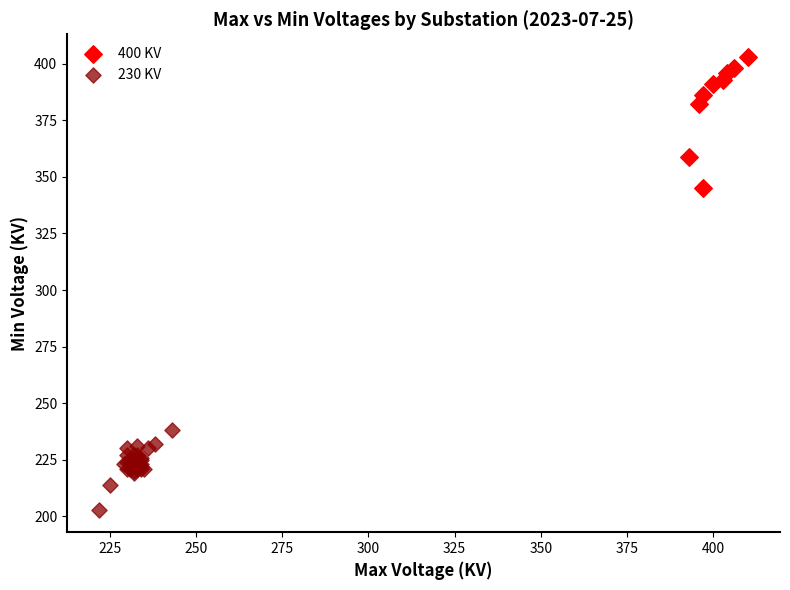

Which series has the widest spread of Y values?

400 KV